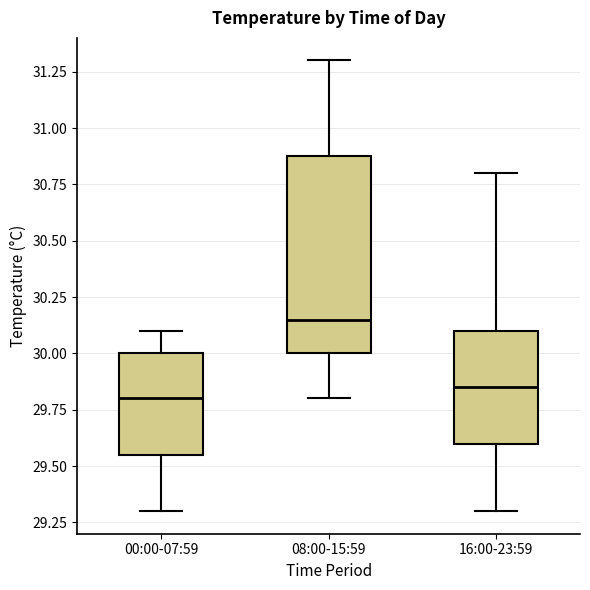

Which box has the highest median line?

08:00-15:59